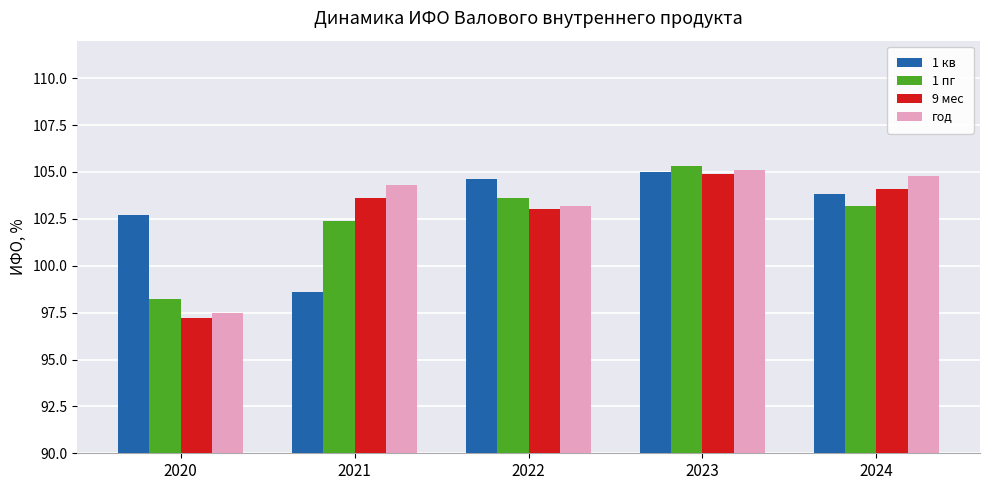

How many bars are there in each group?

4